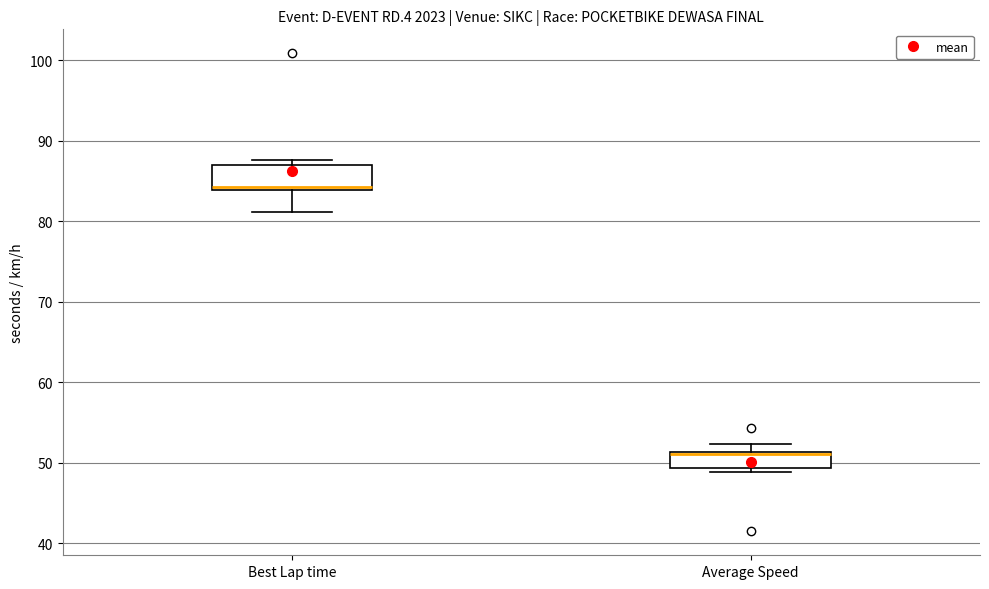

Comparing the boxes themselves (not the whiskers), which one is the tallest?

Best Lap time